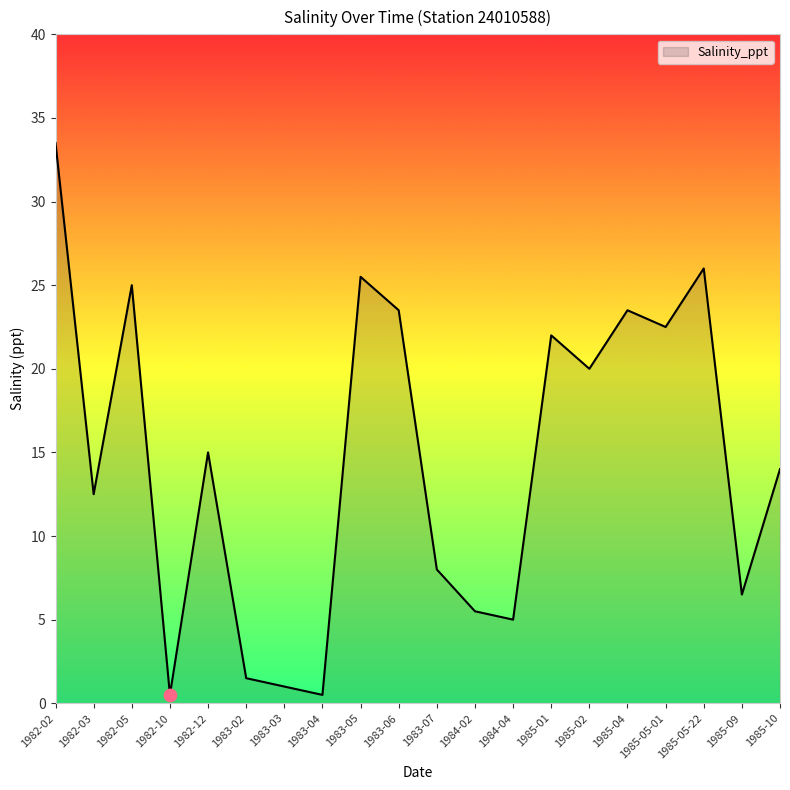

What is the change in value from 1983-04 to 1983-07?

+7.5